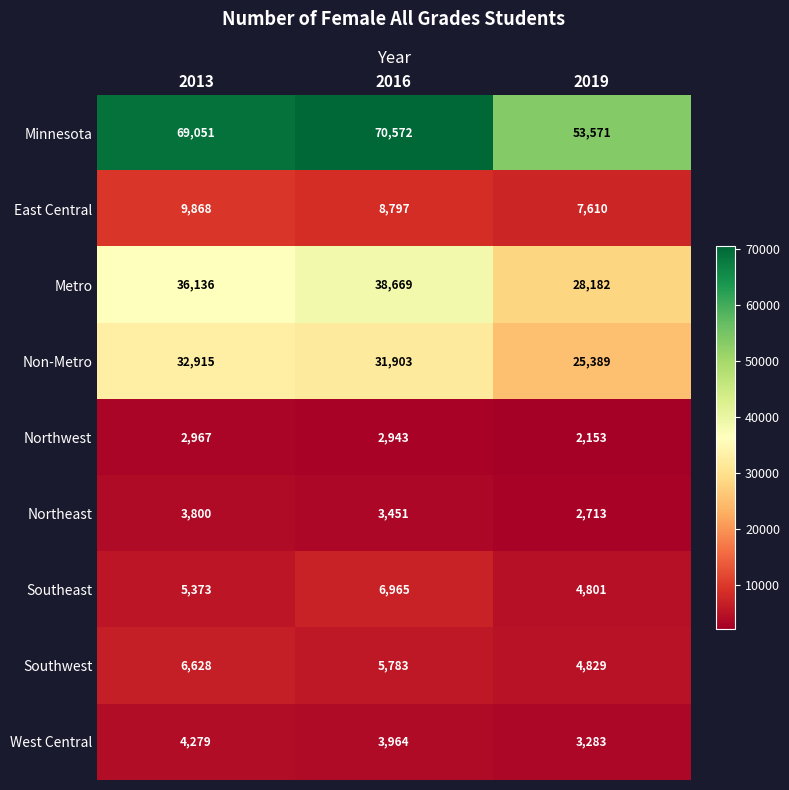

Where is Southeast nearest to the value 5883?

2013